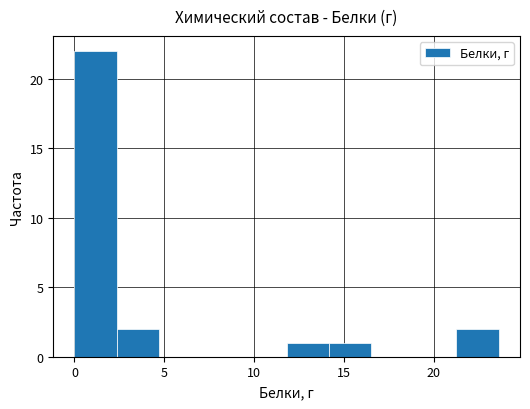

Reading left to right, list every bar in this chart as the range it spans on the x-axis followed by its height. Neither the bar edges nor the heights are printed on the chart, so give them approximately, as read against the axes.

0.0 to 2.5: 22
2.5 to 4.5: 2
4.5 to 7.0: 0
7.0 to 9.5: 0
9.5 to 12.0: 0
12.0 to 14.0: 1
14.0 to 16.5: 1
16.5 to 19.0: 0
19.0 to 21.5: 0
21.5 to 23.5: 2